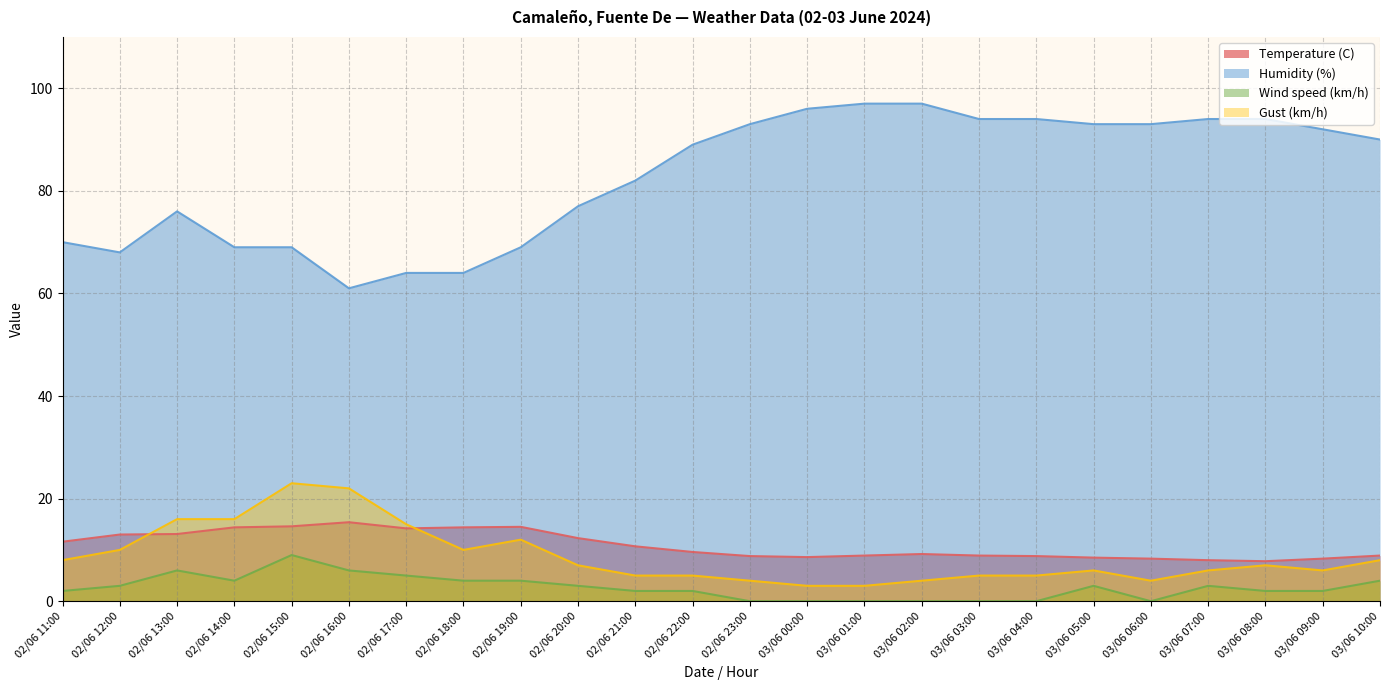

What are all the series names shown in the legend?

Temperature (C), Humidity (%), Wind speed (km/h), Gust (km/h)